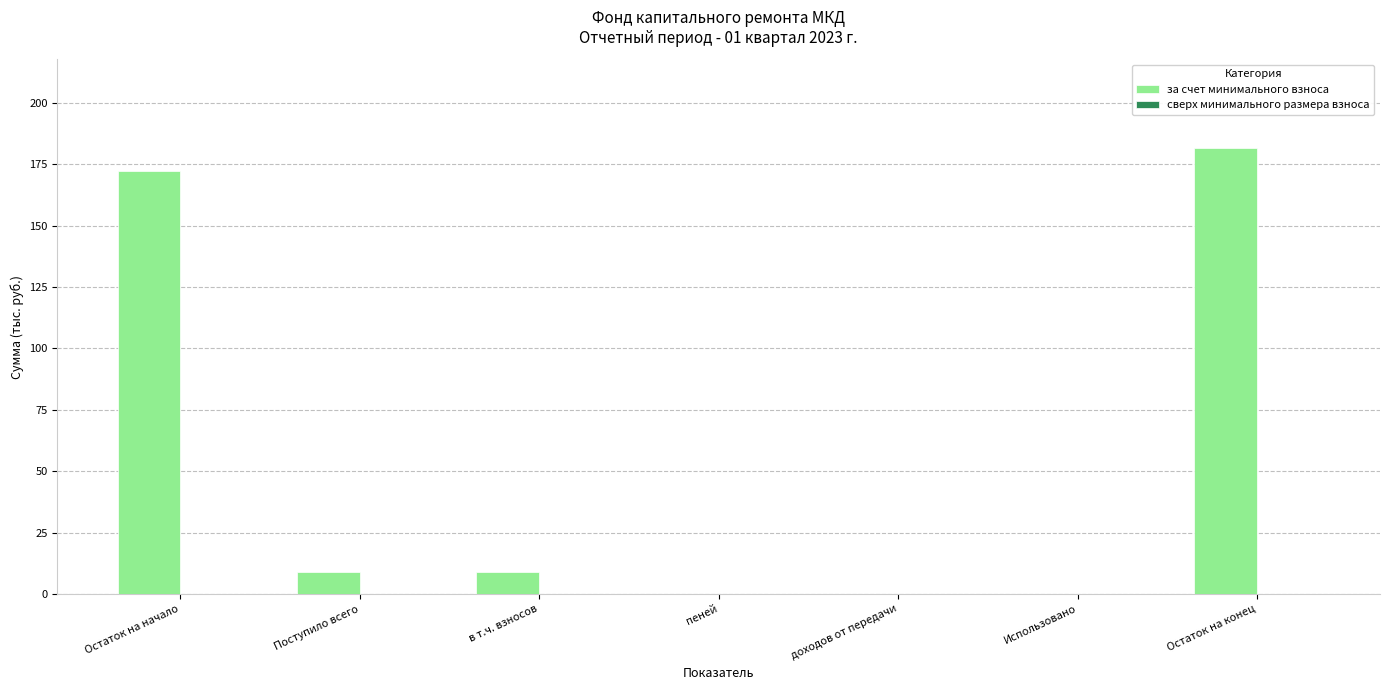

The chart shows a value of 181.4 at Остаток на конец. True or false?

True